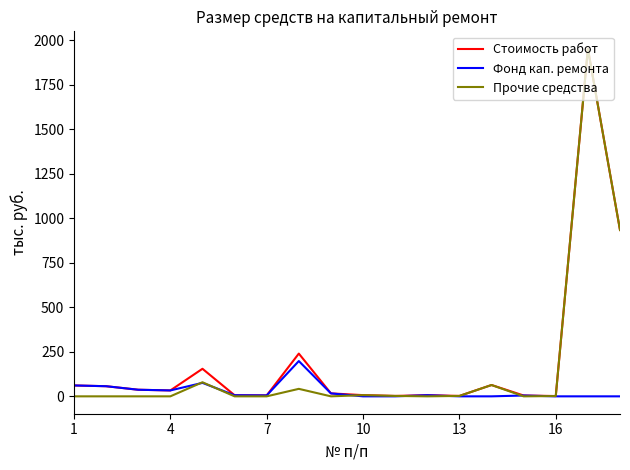

What is the maximum value for Стоимость работ?

1951.6